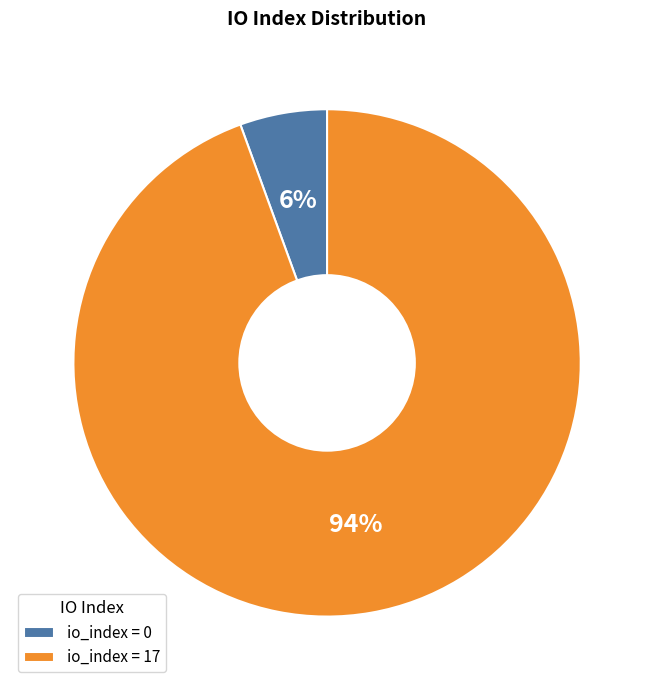

Rank the categories by value from lowest to highest.

io_index = 0, io_index = 17